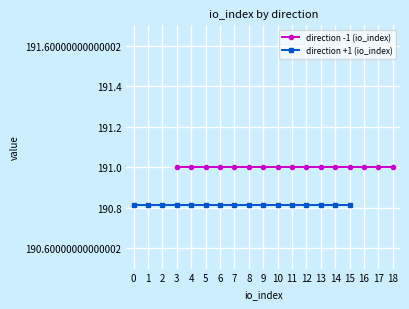

True or false: direction -1 (io_index) has more than 0 points higher than both neighbors.

False